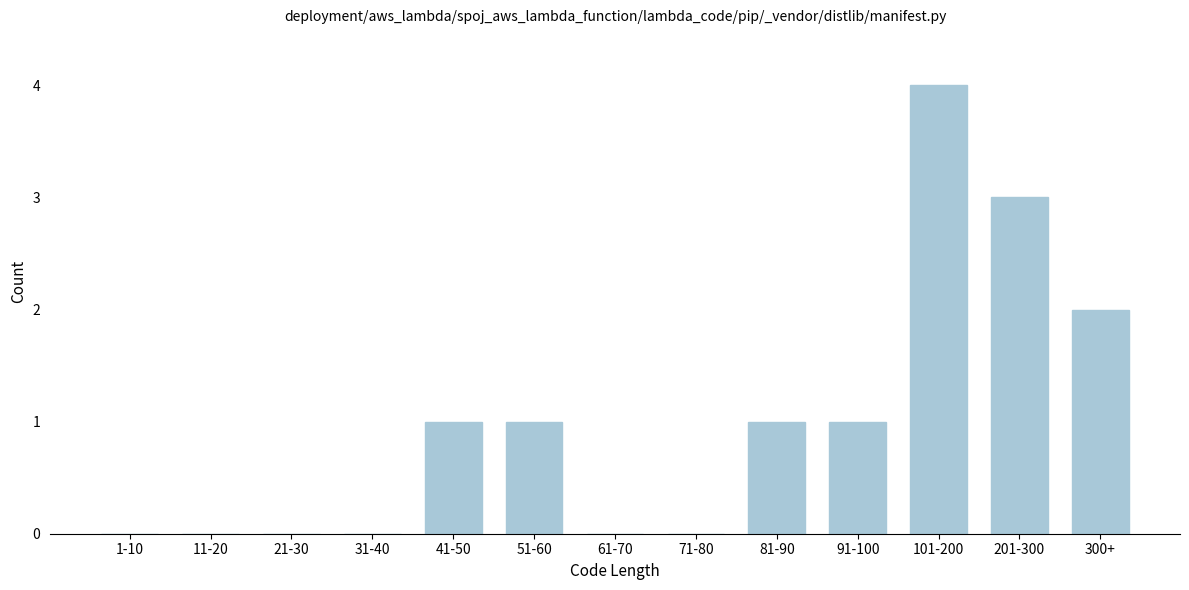

Reading left to right, transcribe all the data shown in this chart.

1-10=0	11-20=0	21-30=0	31-40=0	41-50=1	51-60=1	61-70=0	71-80=0	81-90=1	91-100=1	101-200=4	201-300=3	300+=2